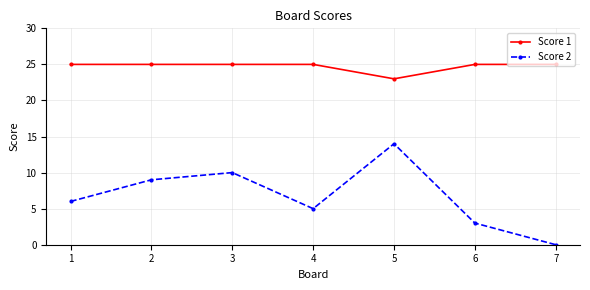

True or false: Score 1 and Score 2 intersect in this chart.

False